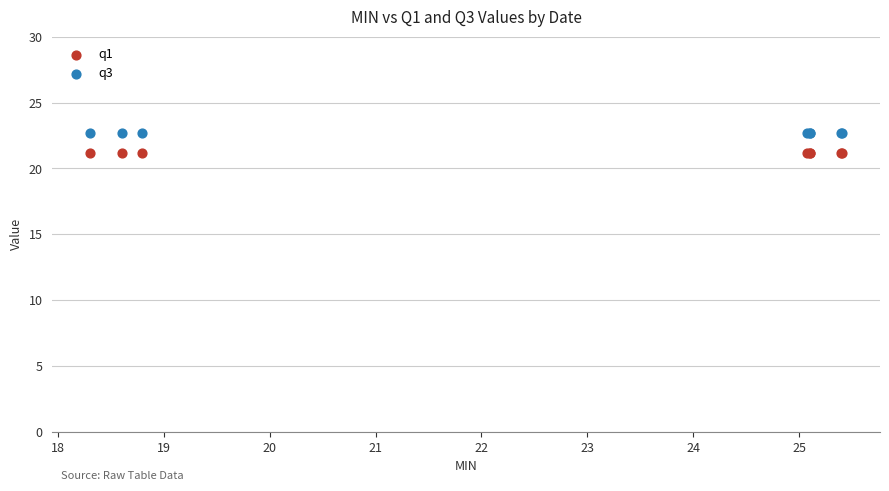

Which series reaches the minimum Y coordinate?

q1